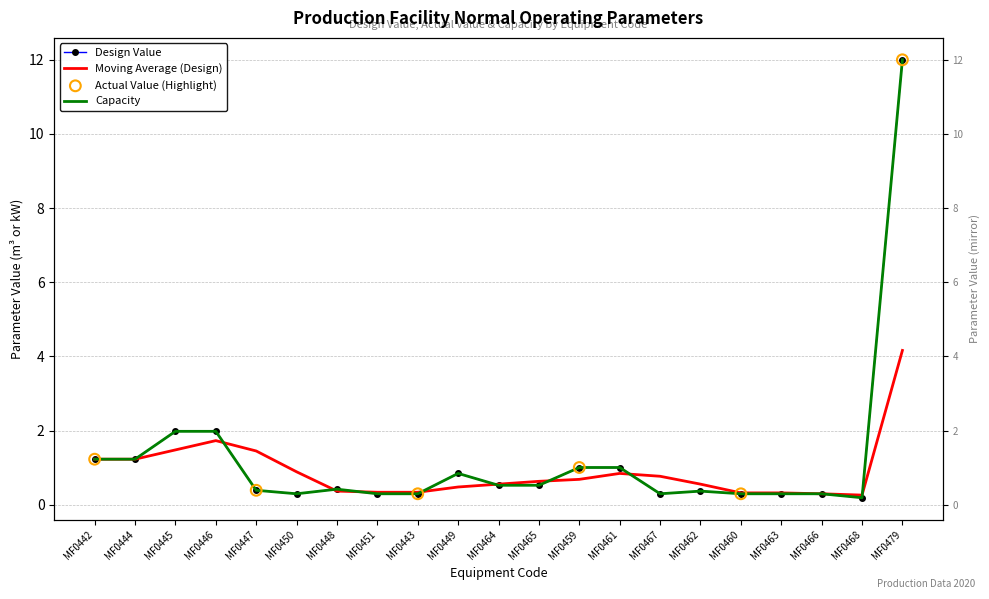

What is the total value across all series at MF0463?

0.6